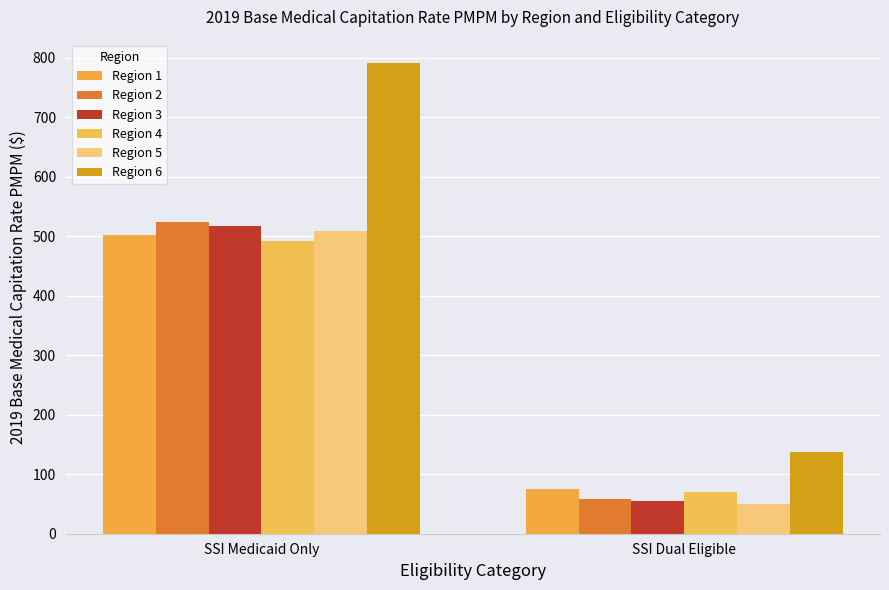

Read the Region 2 value at SSI Medicaid Only.

524.5